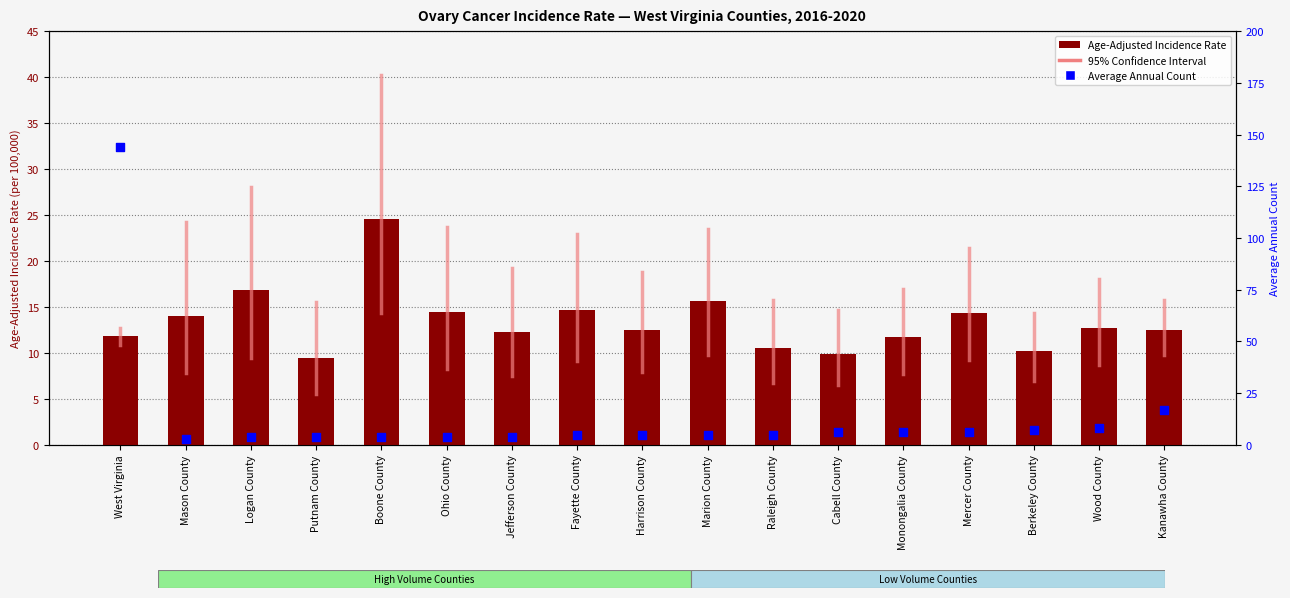

Which series has the widest spread of Y values?

Average Annual Count